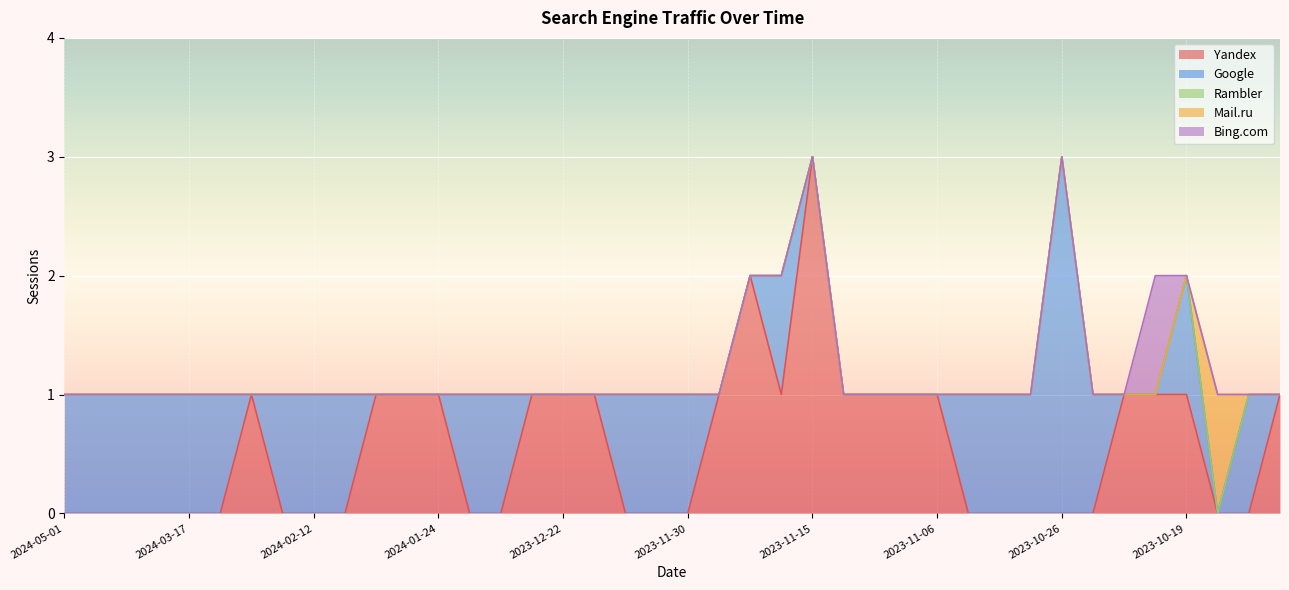

Which has a higher value, 2024-02-17 or 2023-10-30?

2024-02-17